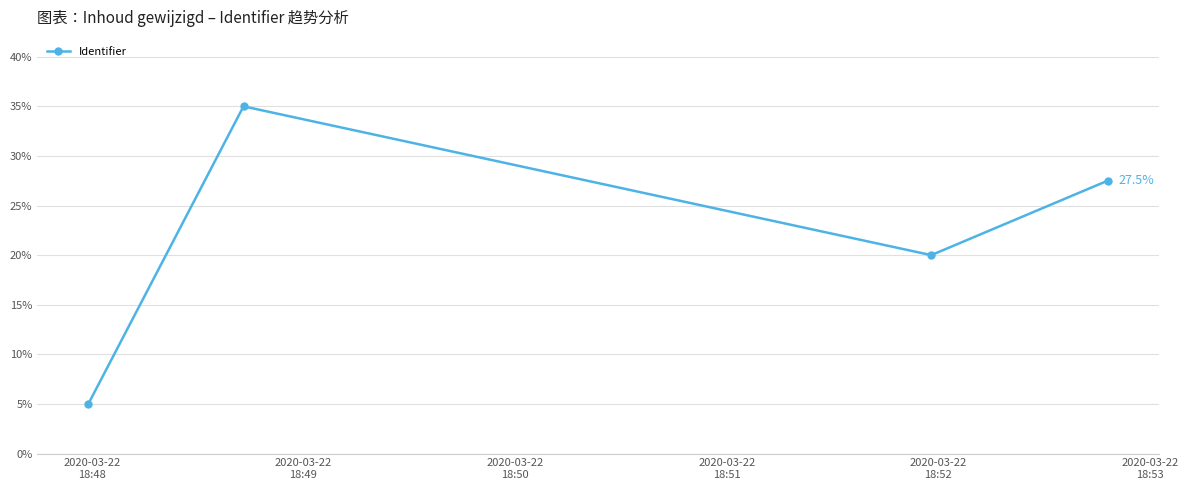

What is the smallest value displayed?

5.0